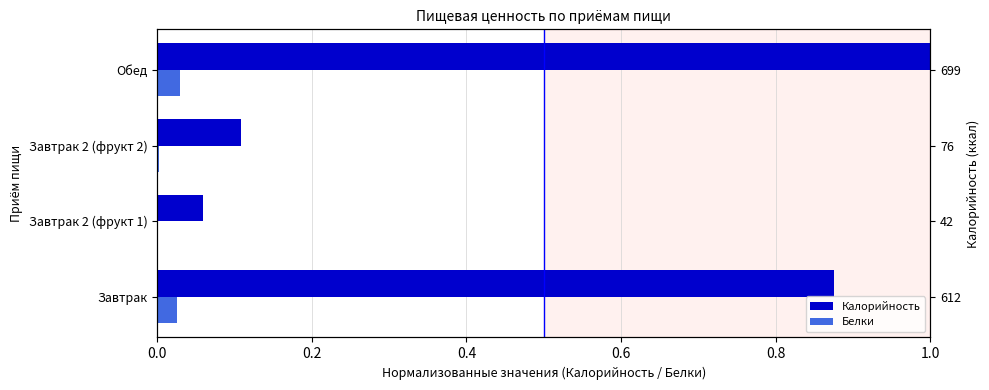

Rank the series by their average value, from highest to lowest.

Калорийность, Белки